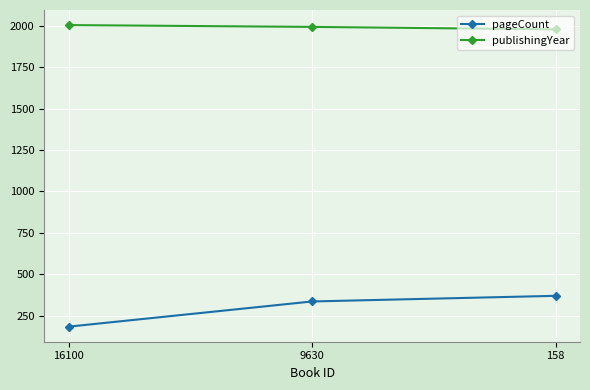

Reading left to right, transcribe all the data shown in this chart.

pageCount: 184	336	370
publishingYear: 2004	1993	1978